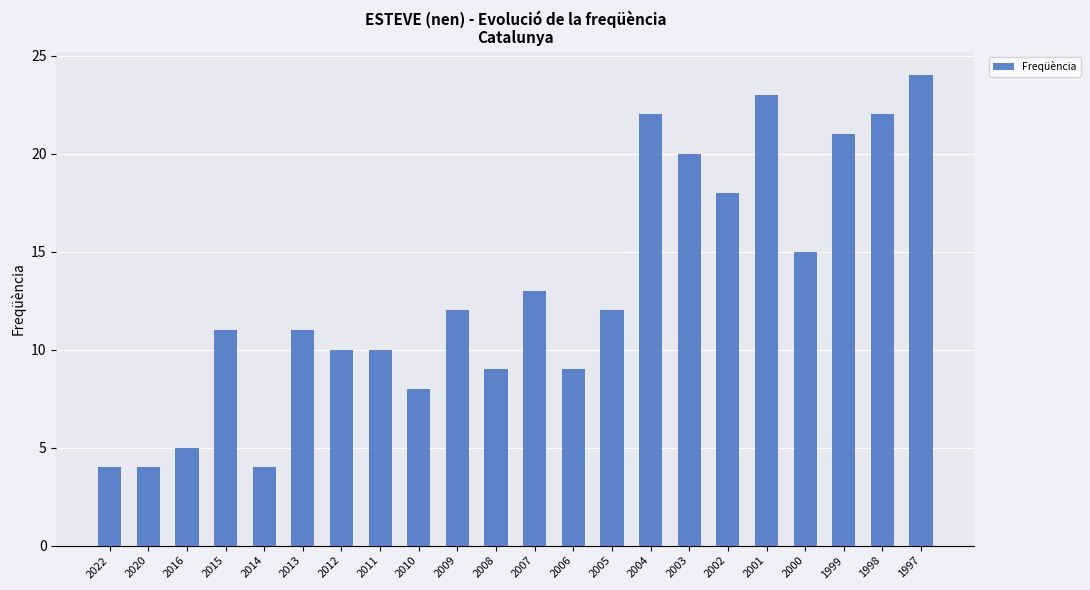

How many bars are there in total?

22